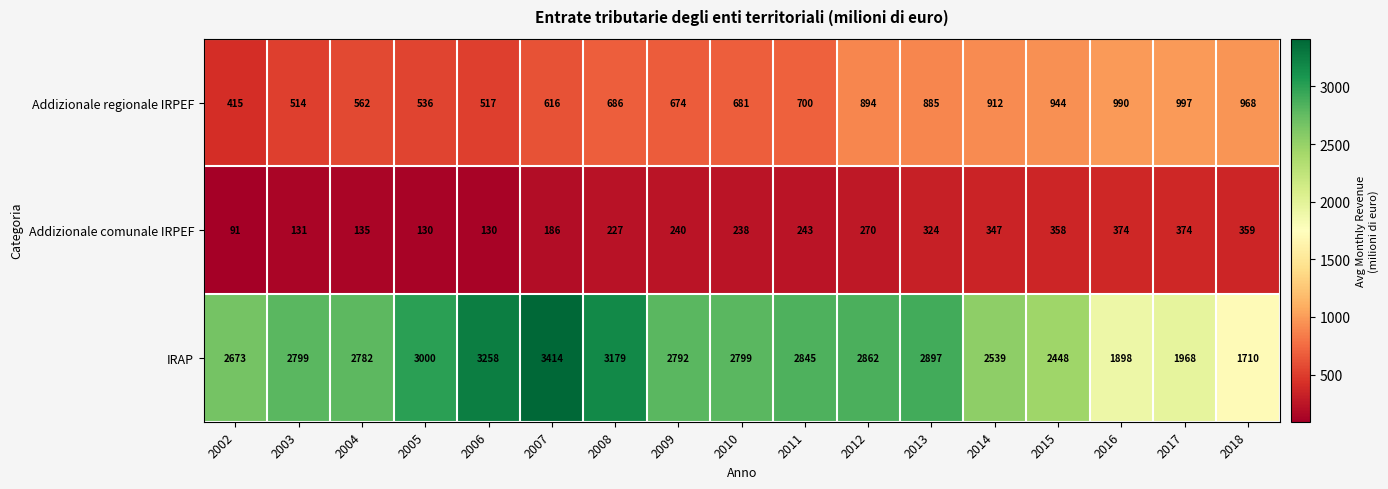

At which category does the chart reach its minimum across all series?

2002